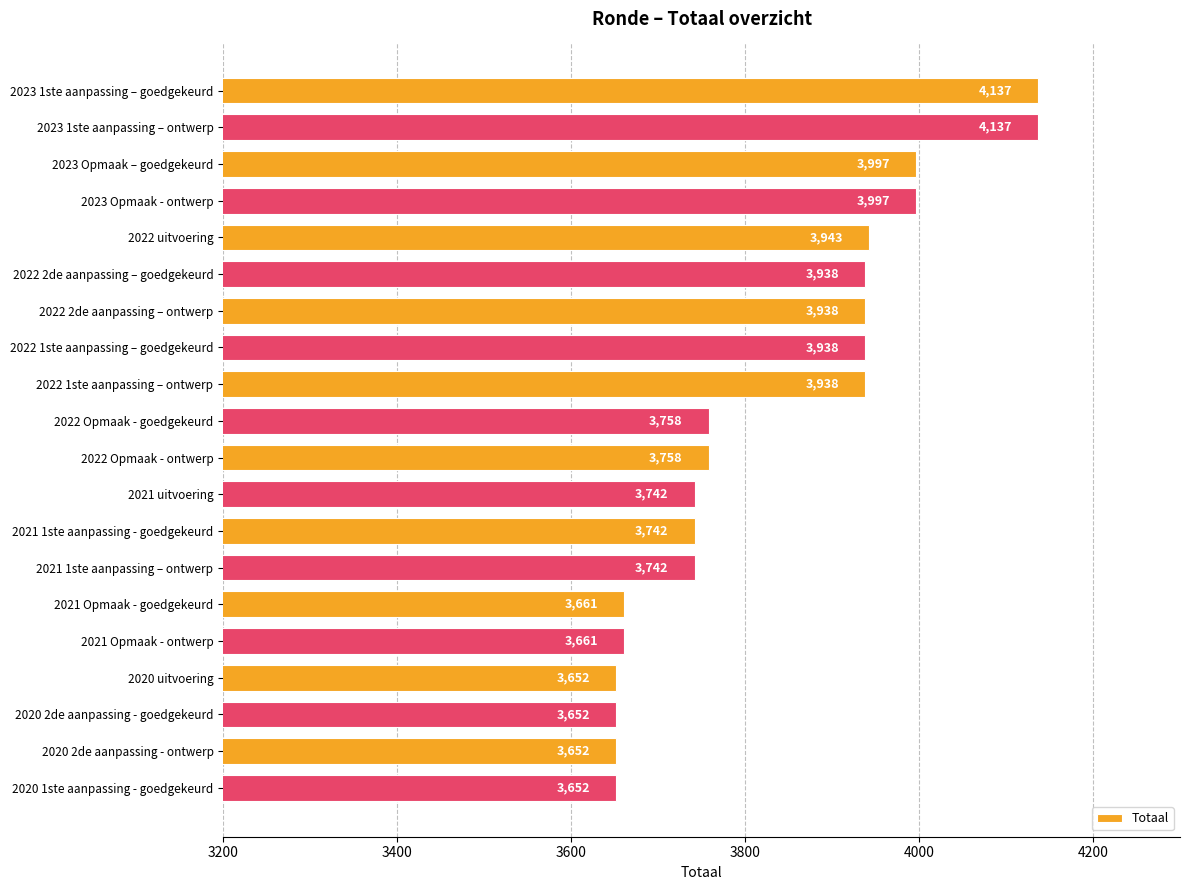

Reading top to bottom, what are all the values shown in this chart?

2023 1ste aanpassing – goedgekeurd=4137	2023 1ste aanpassing – ontwerp=4137	2023 Opmaak – goedgekeurd=3997	2023 Opmaak - ontwerp=3997	2022 uitvoering=3943	2022 2de aanpassing – goedgekeurd=3938	2022 2de aanpassing – ontwerp=3938	2022 1ste aanpassing – goedgekeurd=3938	2022 1ste aanpassing – ontwerp=3938	2022 Opmaak - goedgekeurd=3758	2022 Opmaak - ontwerp=3758	2021 uitvoering=3742	2021 1ste aanpassing - goedgekeurd=3742	2021 1ste aanpassing – ontwerp=3742	2021 Opmaak - goedgekeurd=3661	2021 Opmaak - ontwerp=3661	2020 uitvoering=3652	2020 2de aanpassing - goedgekeurd=3652	2020 2de aanpassing - ontwerp=3652	2020 1ste aanpassing - goedgekeurd=3652